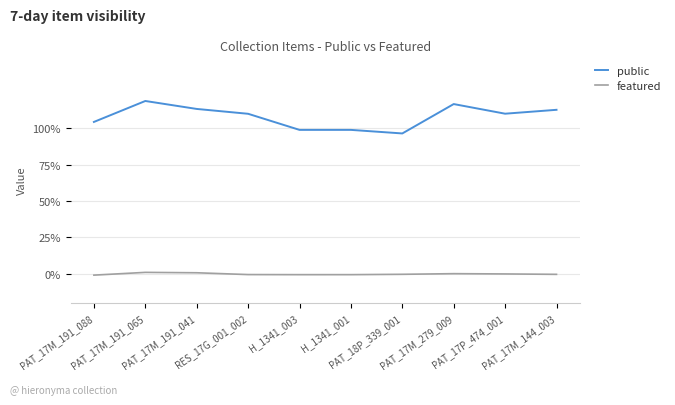

What are all the series names shown in the legend?

public, featured